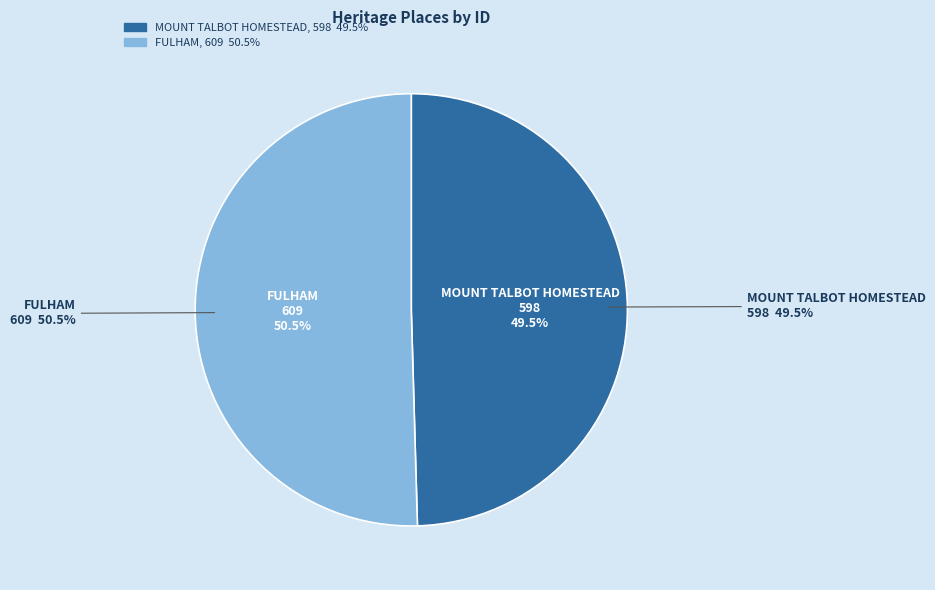

Combined, what portion of the pie is MOUNT TALBOT HOMESTEAD and FULHAM?

100.0%